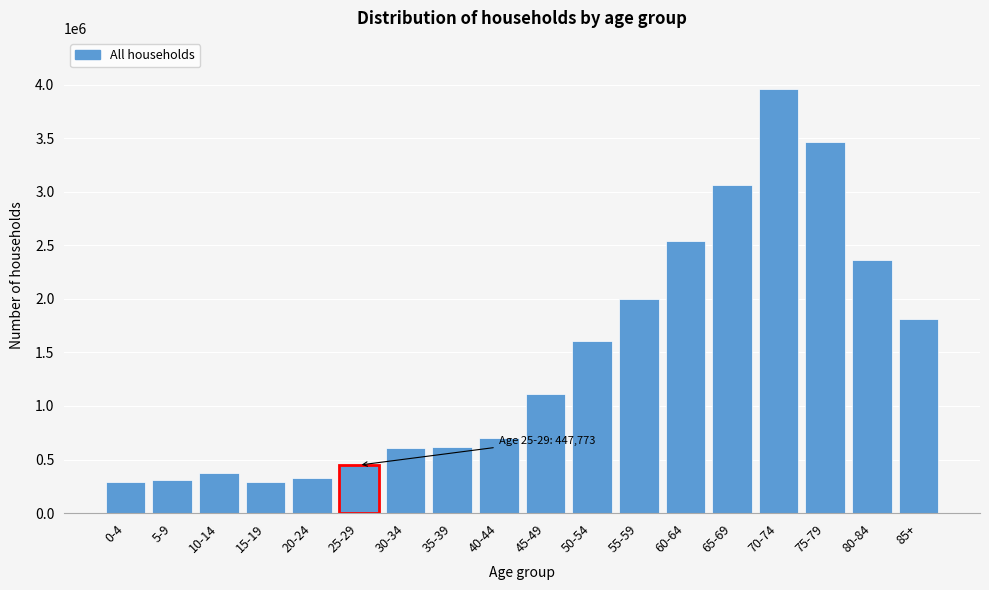

What is the maximum value shown in the chart?

3961737